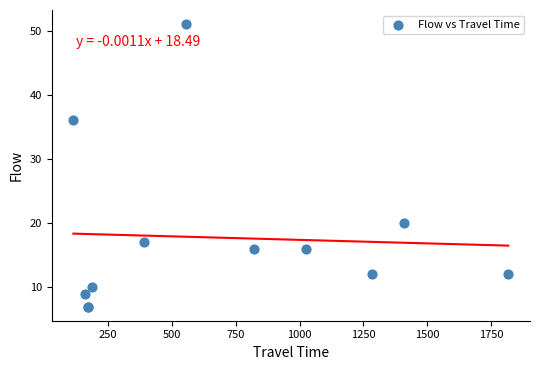

What Y value in the scatter plot is closest to 29?

36